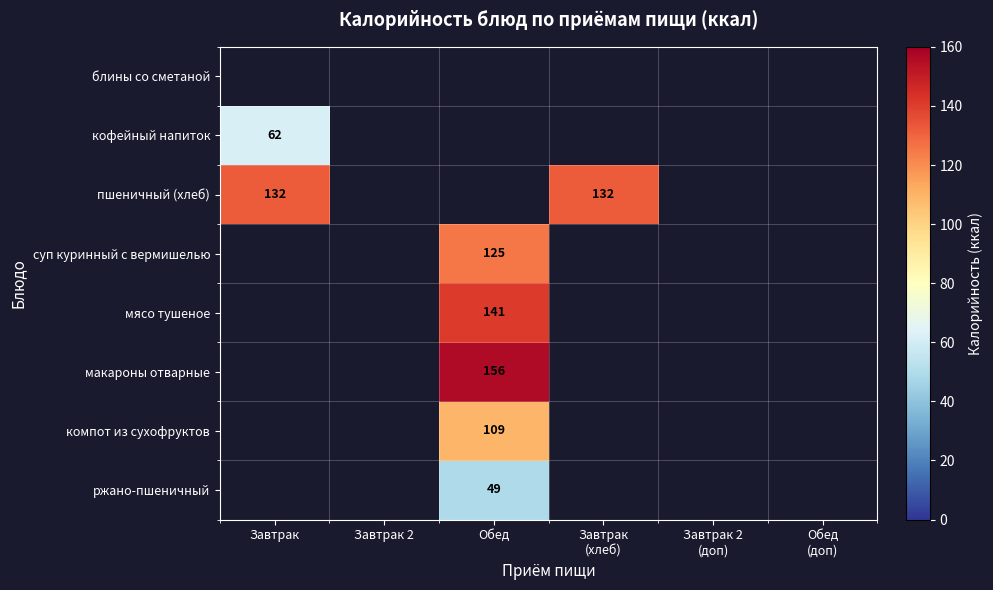

The value of макароны отварные at Обед is 252. True or false?

False